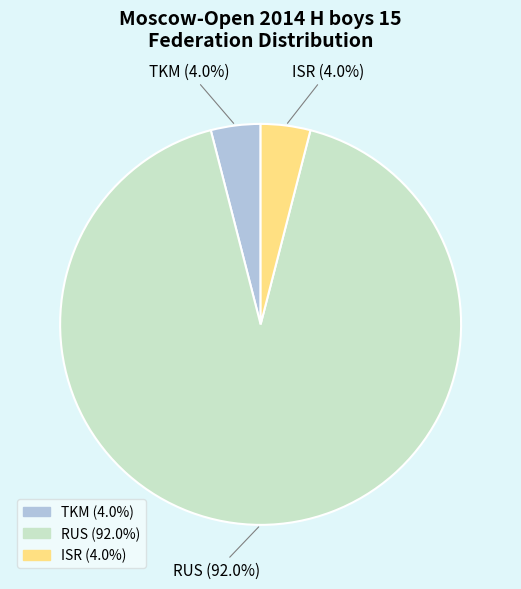

To the nearest percent, what is the difference between the largest and smallest slice percentages?

88%